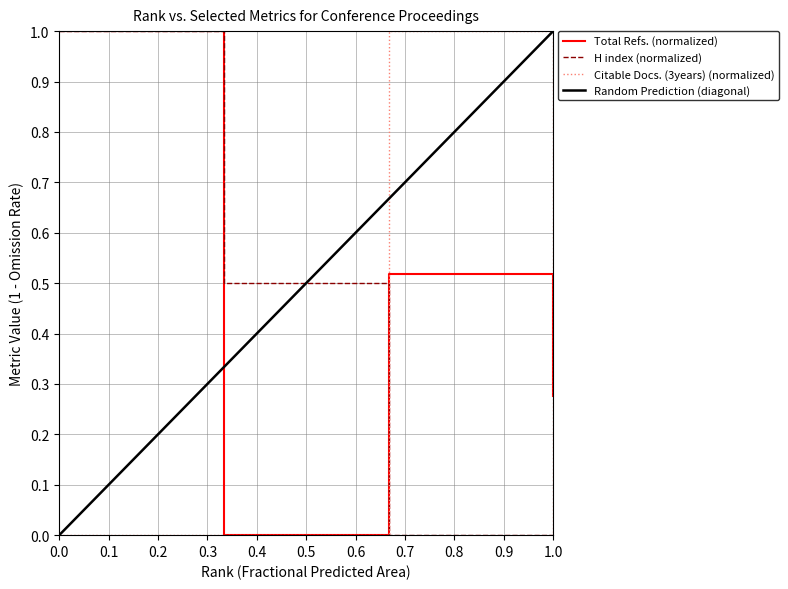

What is the maximum value for H index (normalized)?

1.0